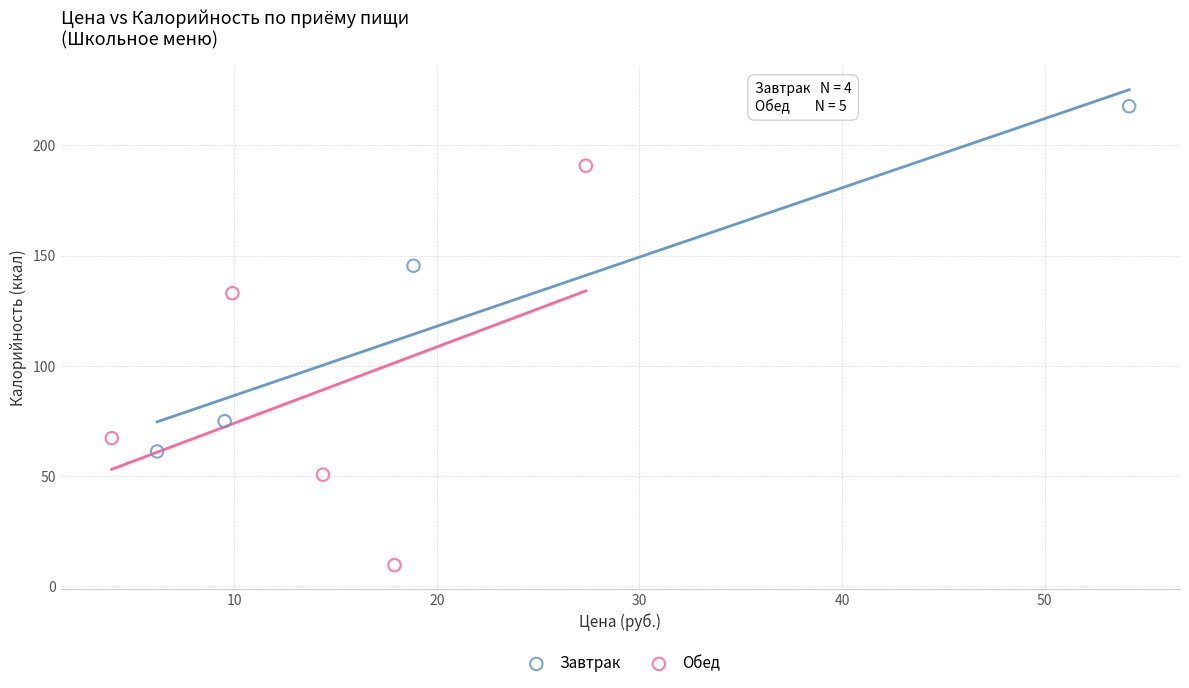

Which series contains the highest Y value?

Завтрак